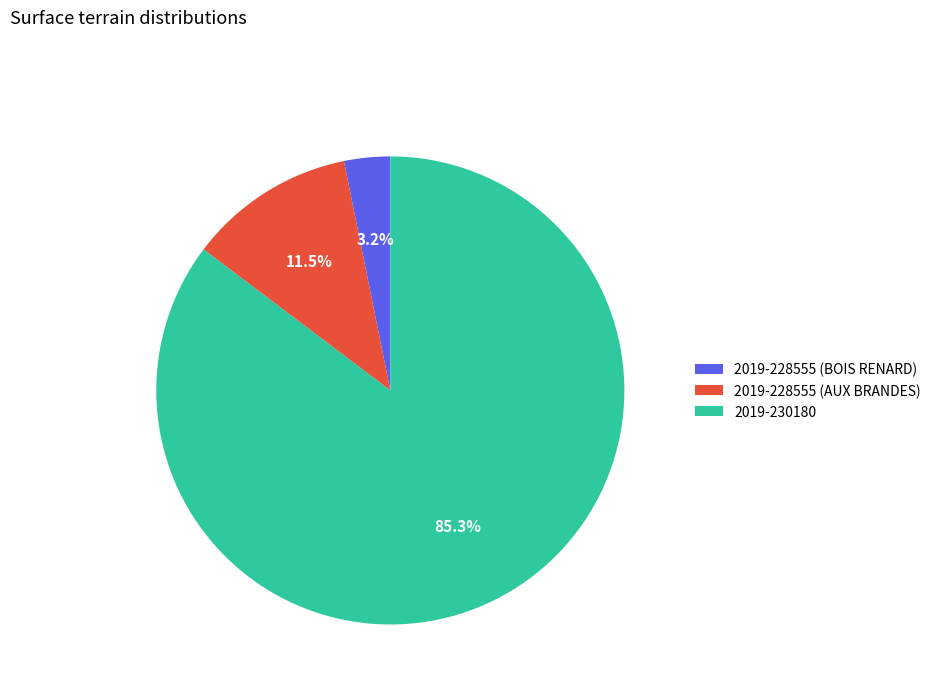

Is there any slice that represents more than half of the pie?

Yes